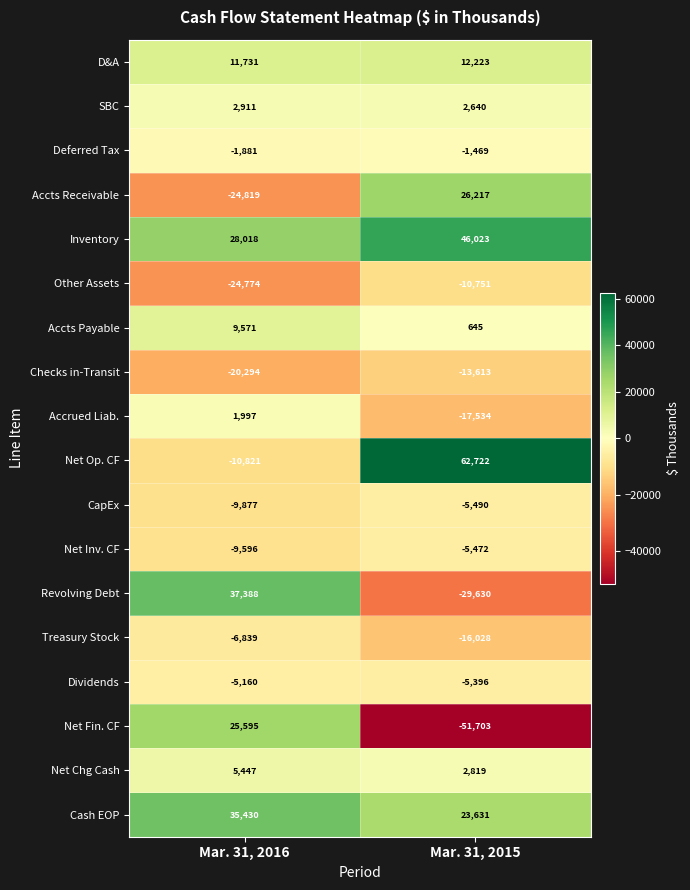

Is it true that Deferred Tax equals -1469 at Mar. 31, 2015?

True